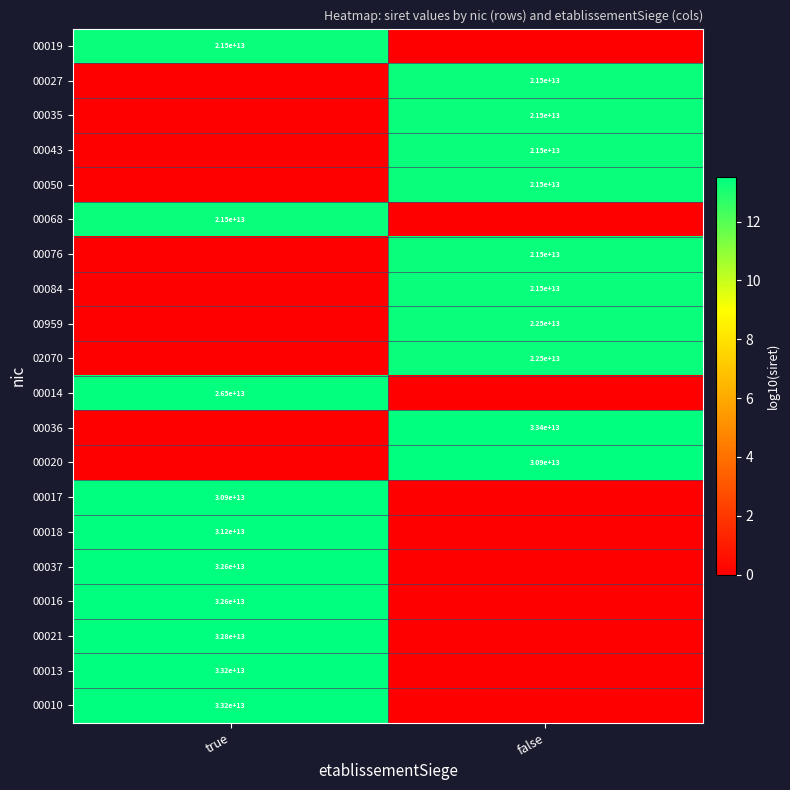

Is it true that 00036 equals 33400000000000 at false?

True